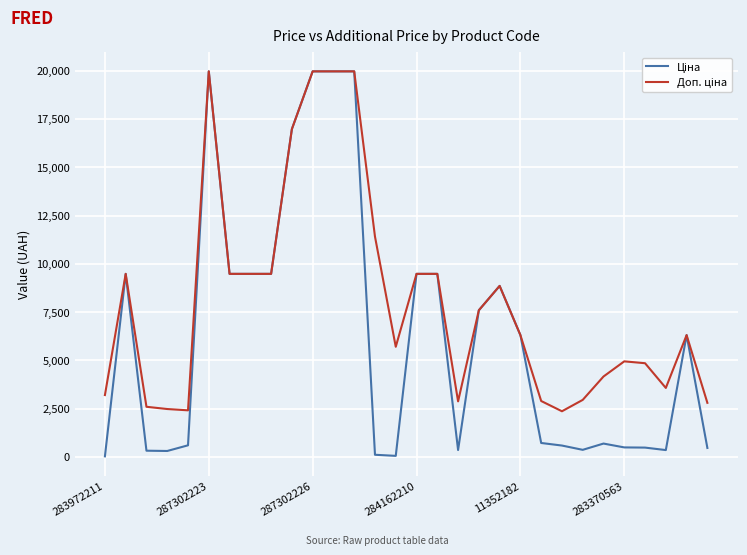

Is this an area chart (filled region under the line)?

No